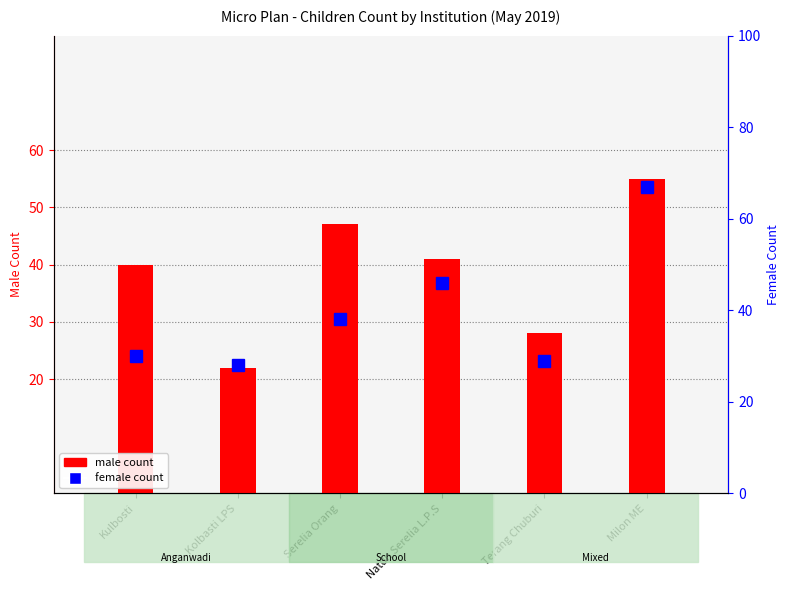

Where does the male count series first go above 41?

Serelia Orang